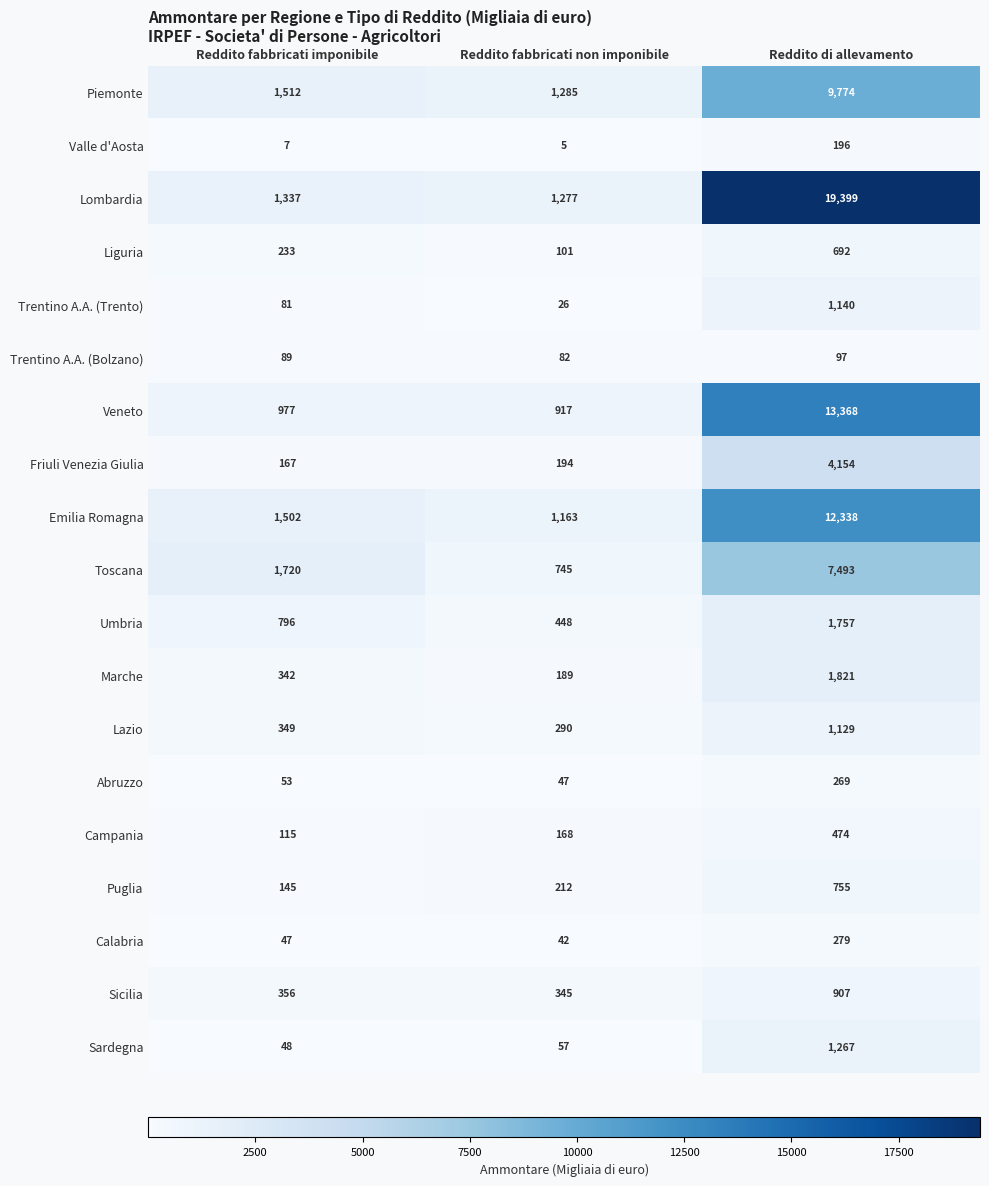

Count the number of data series in this chart.

19